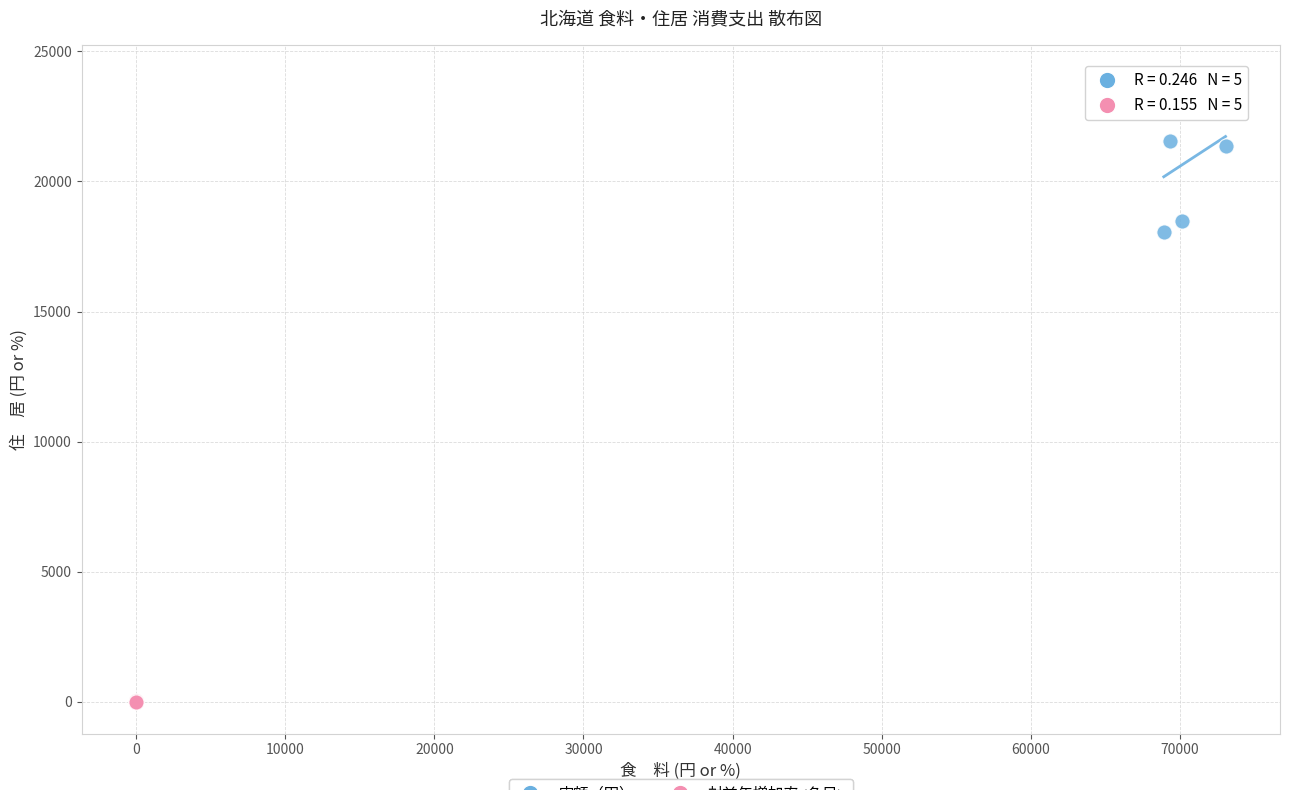

Which series reaches the minimum Y coordinate?

対前年増加率<名目>